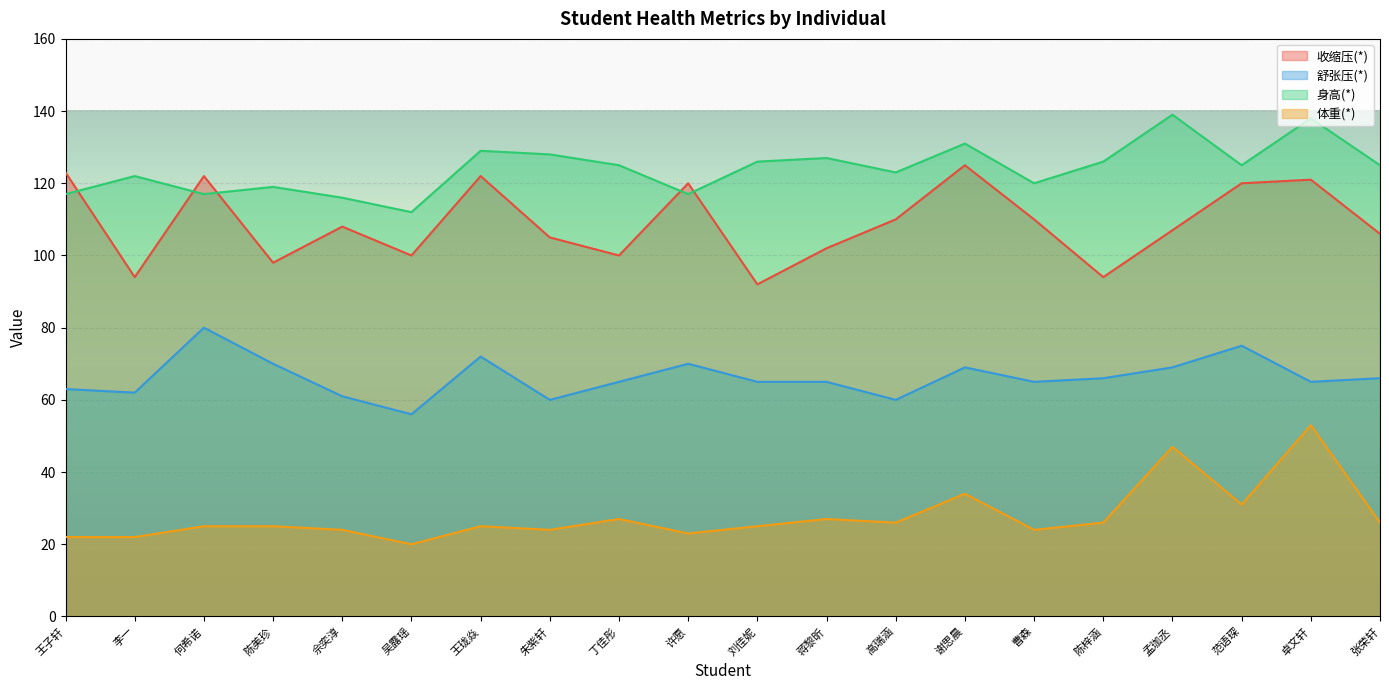

How many categories are shown in the chart?

20